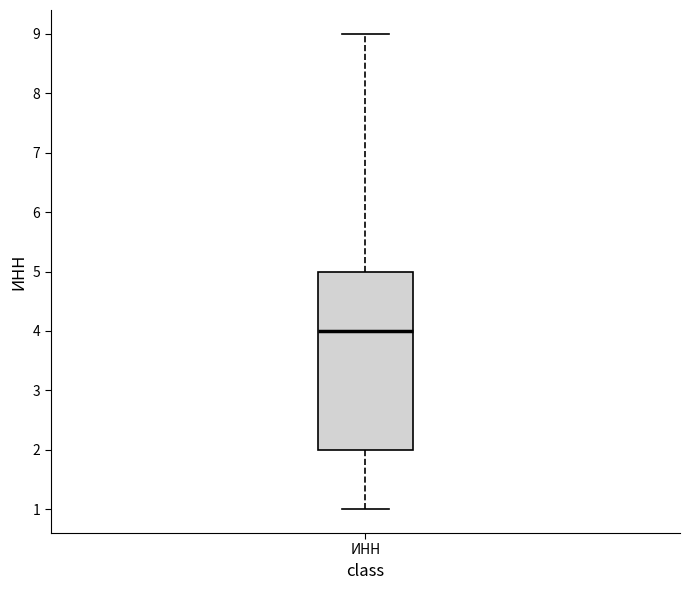

Where does the upper whisker of the box for ИНН end on the y-axis? The values are not printed on the chart, so give them approximately, as read against the axis.

9